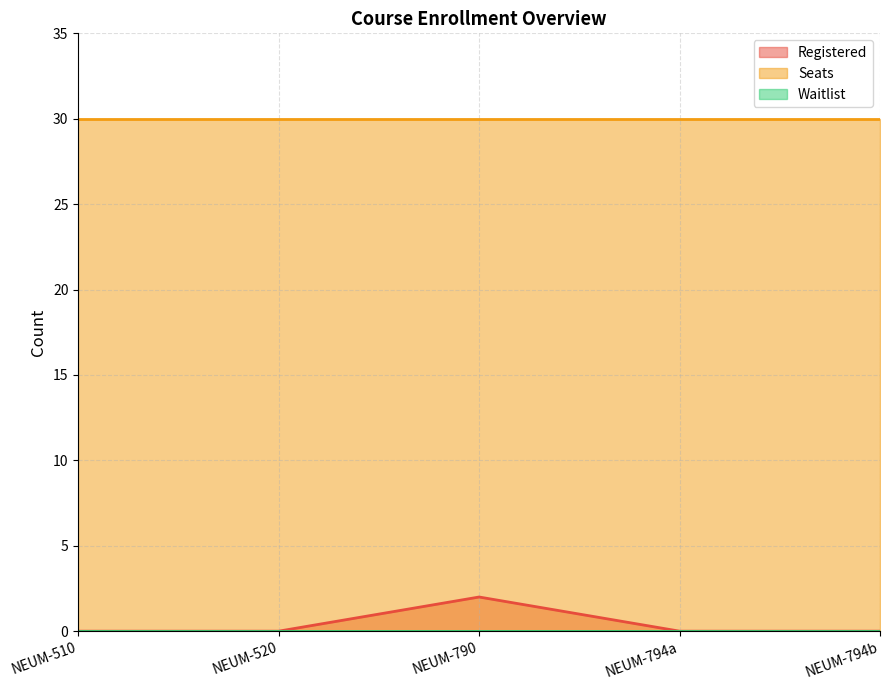

True or false: Waitlist and Seats intersect in this chart.

False